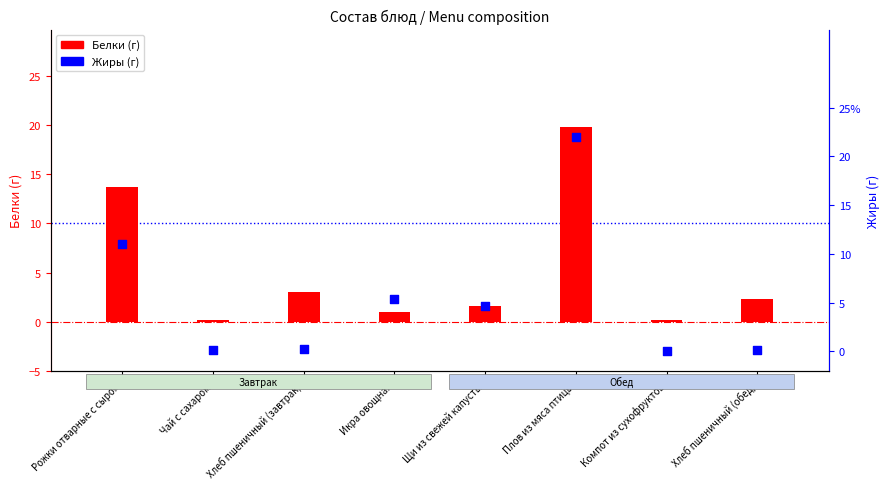

At which category is the sum across all series the highest?

Плов из мяса птицы